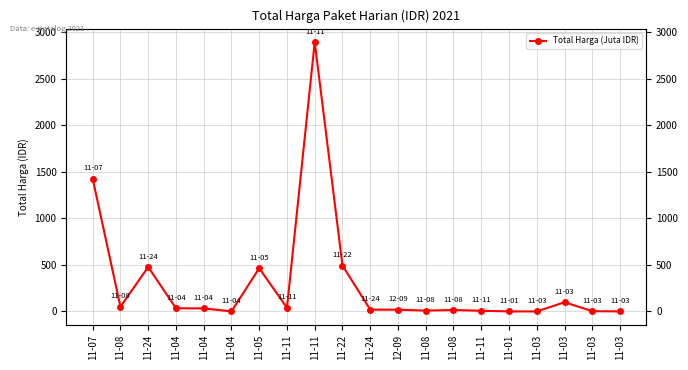

How many values exceed 32?

10